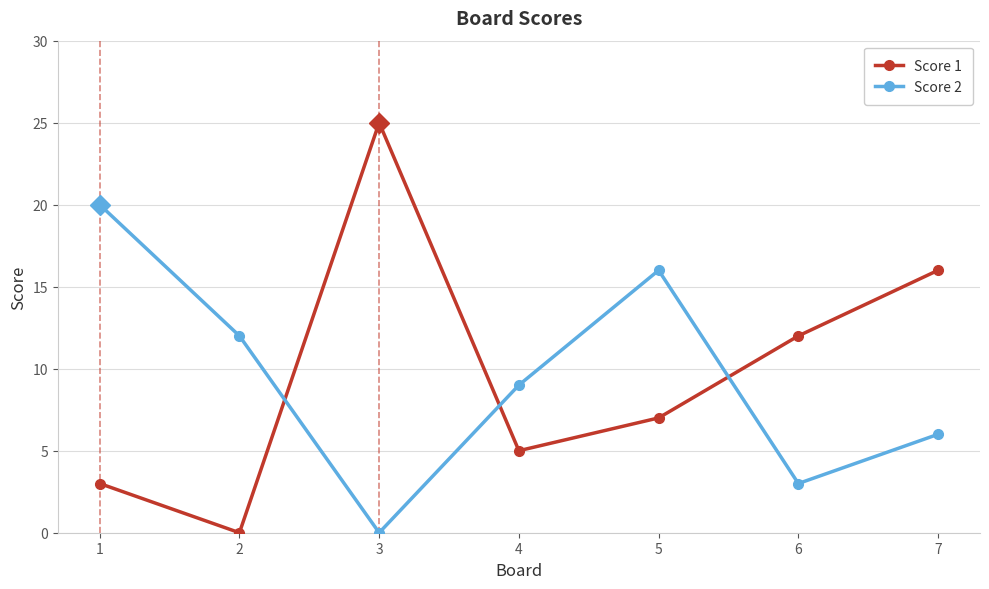

Where is Score 2 nearest to the value 10?

4